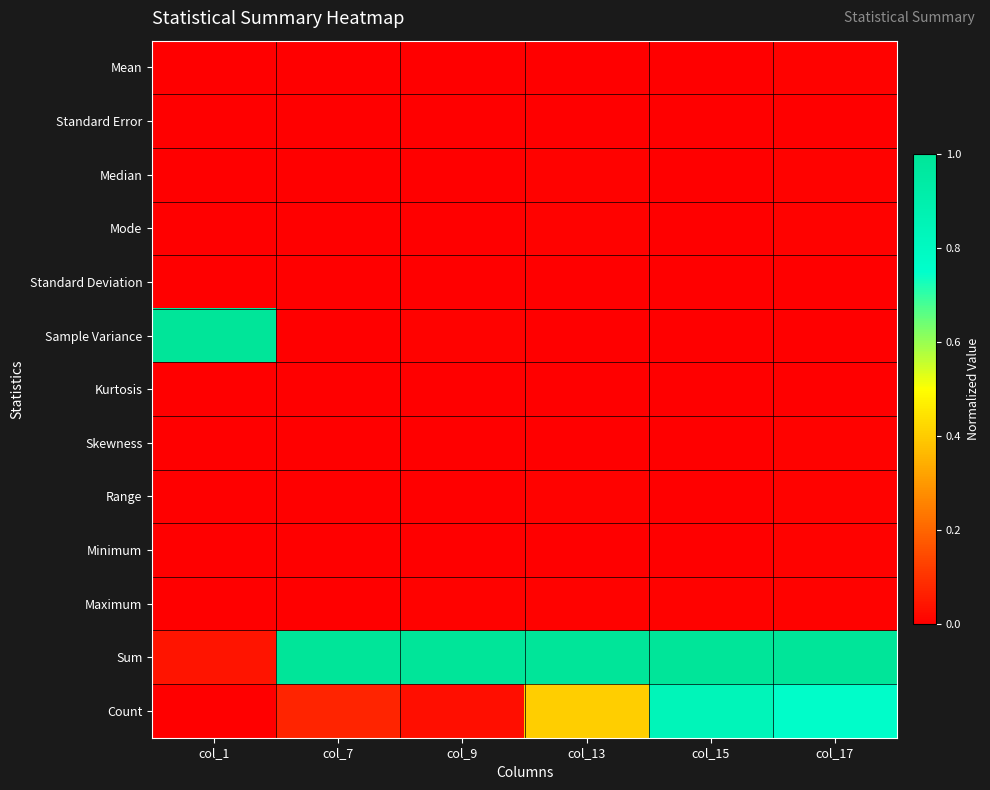

Reading left to right, extract all data points from this chart.

Mean: col_1=0.0	col_7=0.0	col_9=0.0	col_13=0.0	col_15=0.0	col_17=0.0
Standard Error: col_1=0.0	col_7=0.0	col_9=0.0	col_13=0.0	col_15=0.0	col_17=0.0
Median: col_1=0.0	col_7=0.0	col_9=0.0	col_13=0.0	col_15=0.0	col_17=0.0
Mode: col_1=0.0	col_7=0.0	col_9=0.0	col_13=0.0	col_15=0.0	col_17=0.0
Standard Deviation: col_1=0.0	col_7=0.0	col_9=0.0	col_13=0.0	col_15=0.0	col_17=0.0
Sample Variance: col_1=1.0	col_7=0.0	col_9=0.0	col_13=0.0	col_15=0.0	col_17=0.0
Kurtosis: col_1=0.0	col_7=0.0	col_9=0.0	col_13=0.0	col_15=0.0	col_17=0.0
Skewness: col_1=0.0	col_7=0.0	col_9=0.0	col_13=0.0	col_15=0.0	col_17=0.0
Range: col_1=0.0	col_7=0.0	col_9=0.0	col_13=0.0	col_15=0.0	col_17=0.0
Minimum: col_1=0.0	col_7=0.0	col_9=0.0	col_13=0.0	col_15=0.0	col_17=0.0
Maximum: col_1=0.0	col_7=0.0	col_9=0.0	col_13=0.0	col_15=0.0	col_17=0.0
Sum: col_1=0.0	col_7=1.0	col_9=1.0	col_13=1.0	col_15=1.0	col_17=1.0
Count: col_1=0.0	col_7=0.1	col_9=0.0	col_13=0.4	col_15=0.8	col_17=0.8